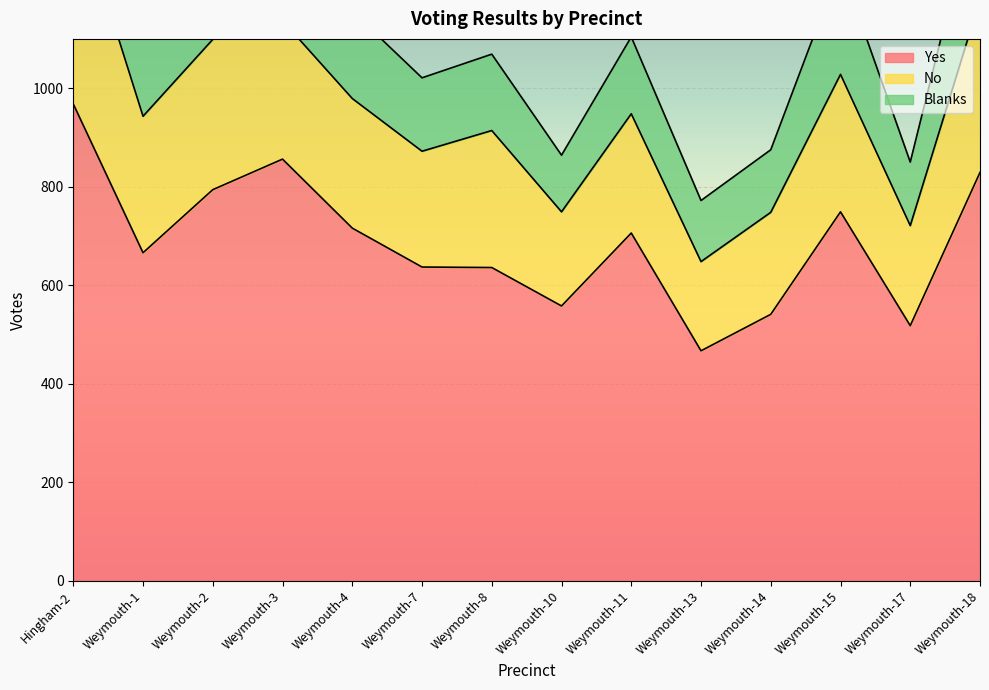

Reading left to right, extract all data points from this chart.

Yes: Hingham-2=968	Weymouth-1=666	Weymouth-2=794	Weymouth-3=856	Weymouth-4=716	Weymouth-7=637	Weymouth-8=636	Weymouth-10=558	Weymouth-11=706	Weymouth-13=467	Weymouth-14=541	Weymouth-15=749	Weymouth-17=518	Weymouth-18=829
No: Hingham-2=424	Weymouth-1=277	Weymouth-2=305	Weymouth-3=281	Weymouth-4=263	Weymouth-7=235	Weymouth-8=278	Weymouth-10=191	Weymouth-11=242	Weymouth-13=181	Weymouth-14=207	Weymouth-15=279	Weymouth-17=203	Weymouth-18=351
Blanks: Hingham-2=277	Weymouth-1=167	Weymouth-2=220	Weymouth-3=203	Weymouth-4=177	Weymouth-7=149	Weymouth-8=155	Weymouth-10=115	Weymouth-11=156	Weymouth-13=124	Weymouth-14=127	Weymouth-15=222	Weymouth-17=129	Weymouth-18=240